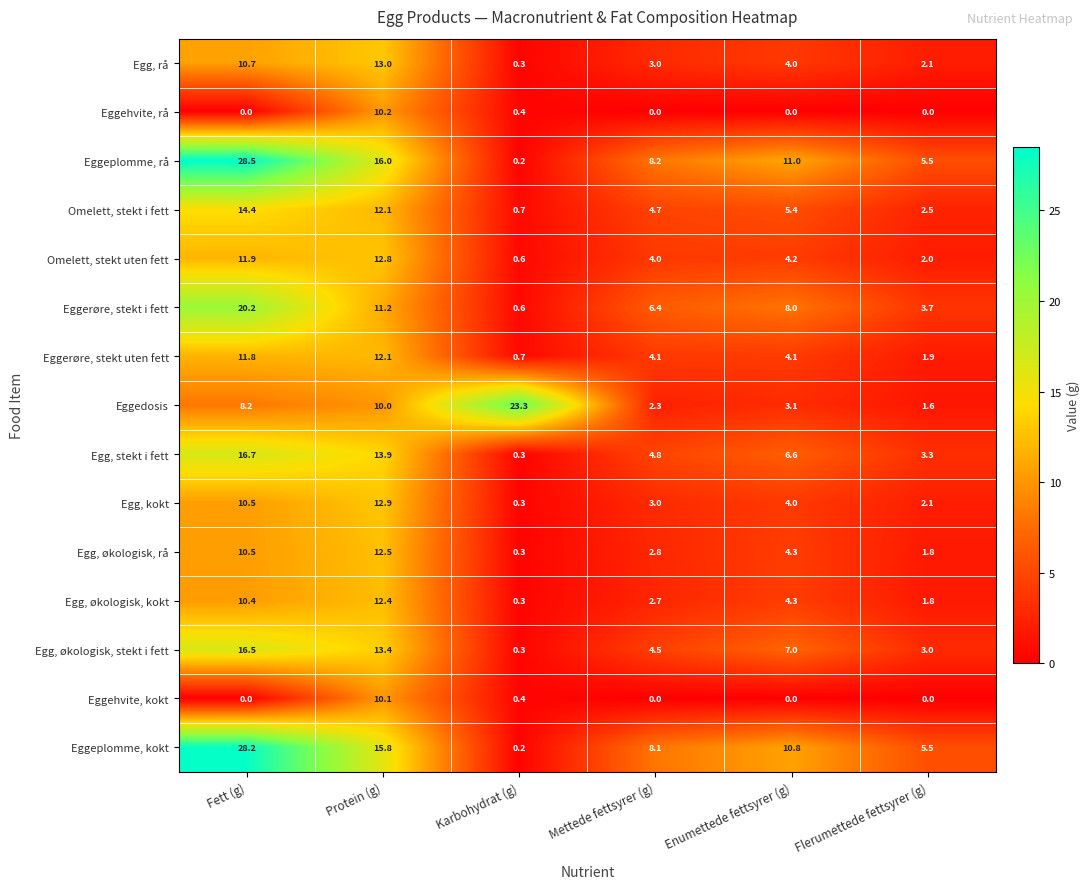

Which category has the highest value in the Eggeplomme, kokt series?

Fett (g)